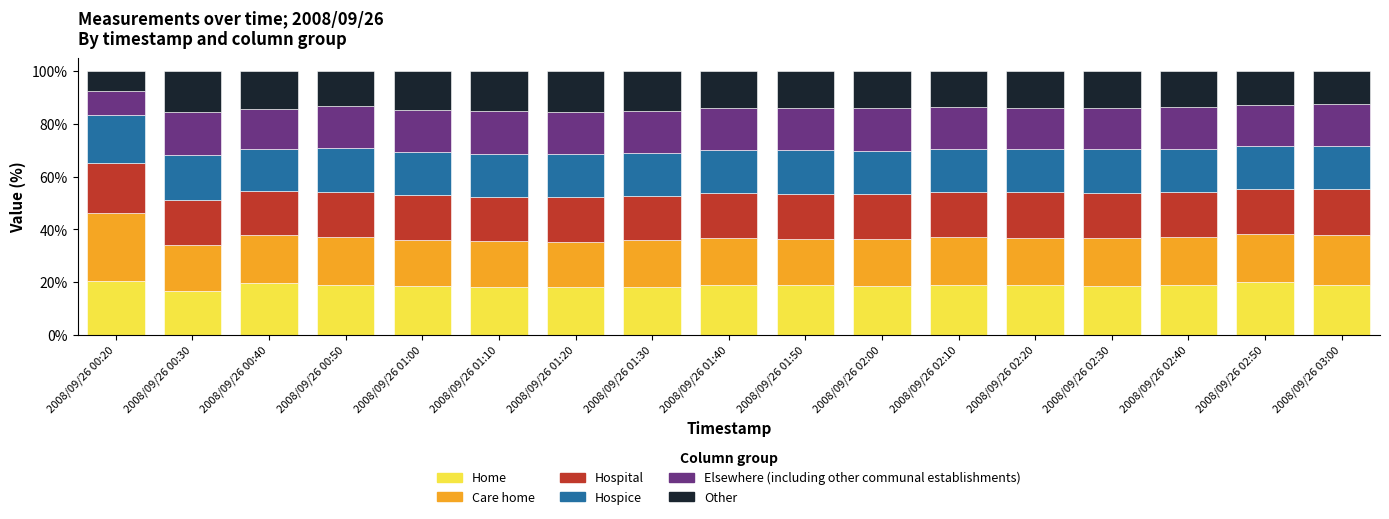

Is it true that Home equals 24.8 at 2008/09/26 02:30?

False